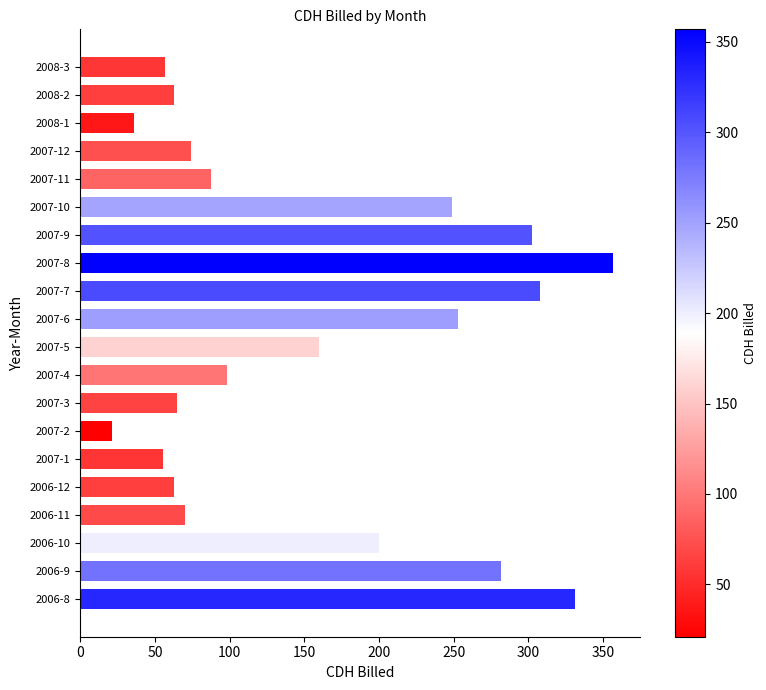

What is the sum of all values?

3129.6